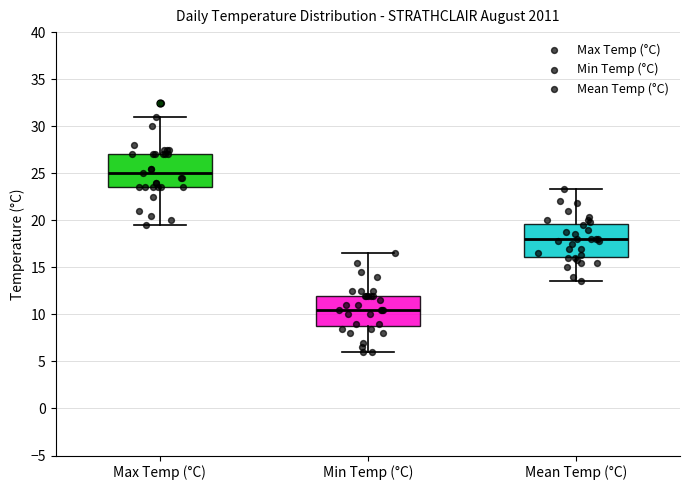

Reading left to right, read every box against the y-axis: the position of its median line, the range the box covers, and the ends of its whiskers. The values are not printed on the chart, so give them approximately, as read against the axis.

Max Temp (°C): median 25.0, box 23.5 to 27.0, whiskers 19.5 to 31.0
Min Temp (°C): median 10.5, box 9.0 to 12.0, whiskers 6.0 to 16.5
Mean Temp (°C): median 18.0, box 16.0 to 19.5, whiskers 13.5 to 23.5